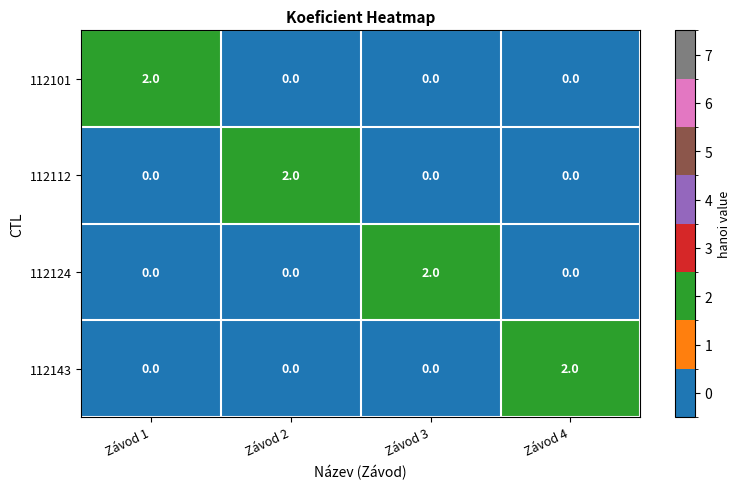

Which category has the highest value in the 112124 series?

Závod 3